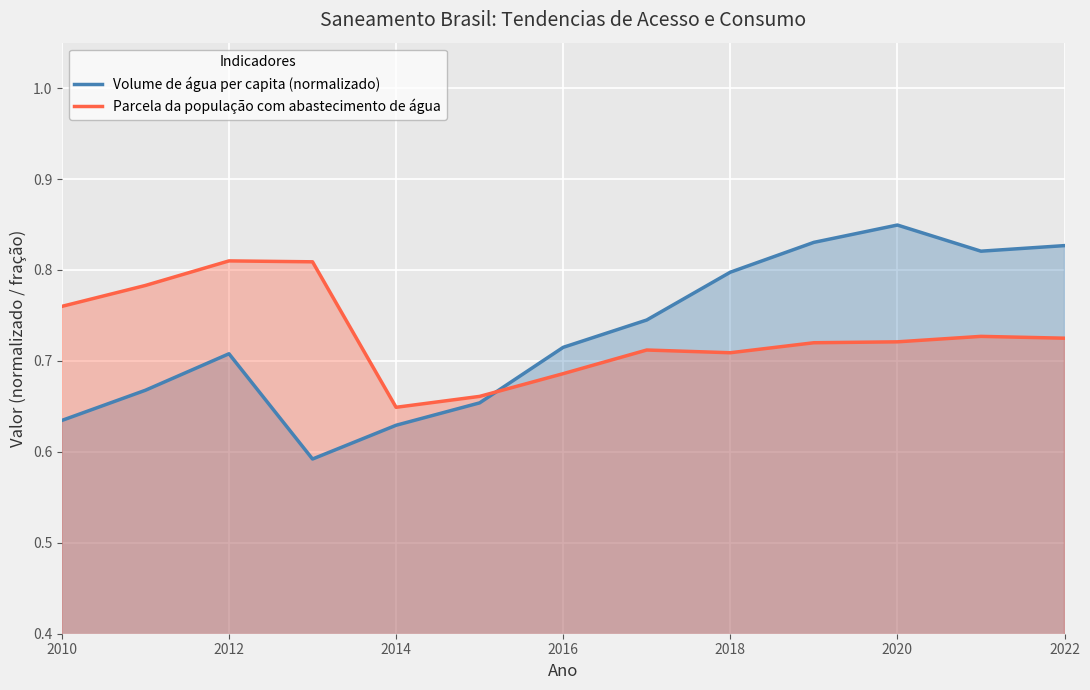

What is the value of the Parcela da população com abastecimento de água point at the 11th from the left?

0.7